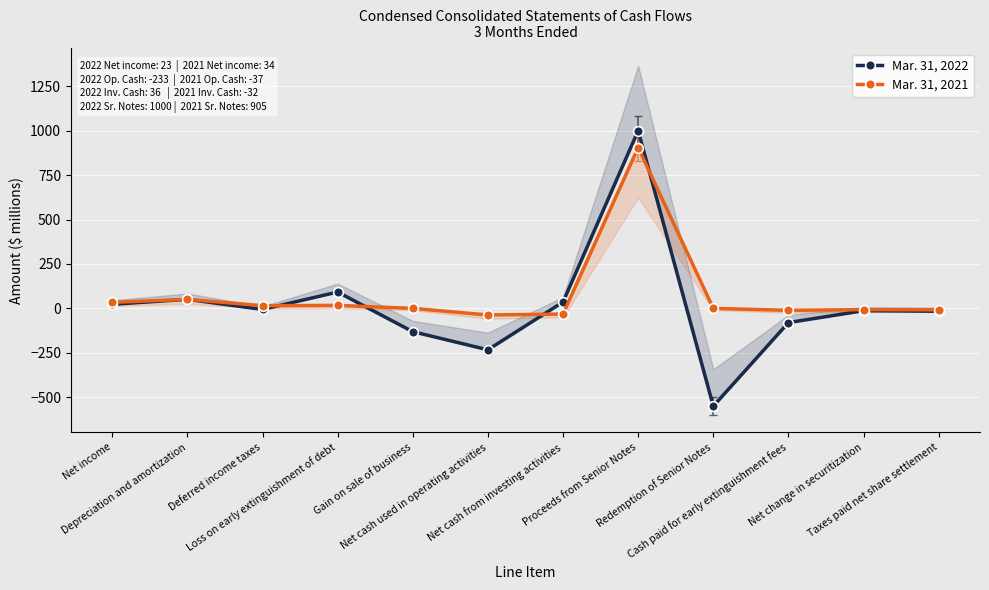

After their last crossing, which series has the higher values: Mar. 31, 2022 or Mar. 31, 2021?

Mar. 31, 2021